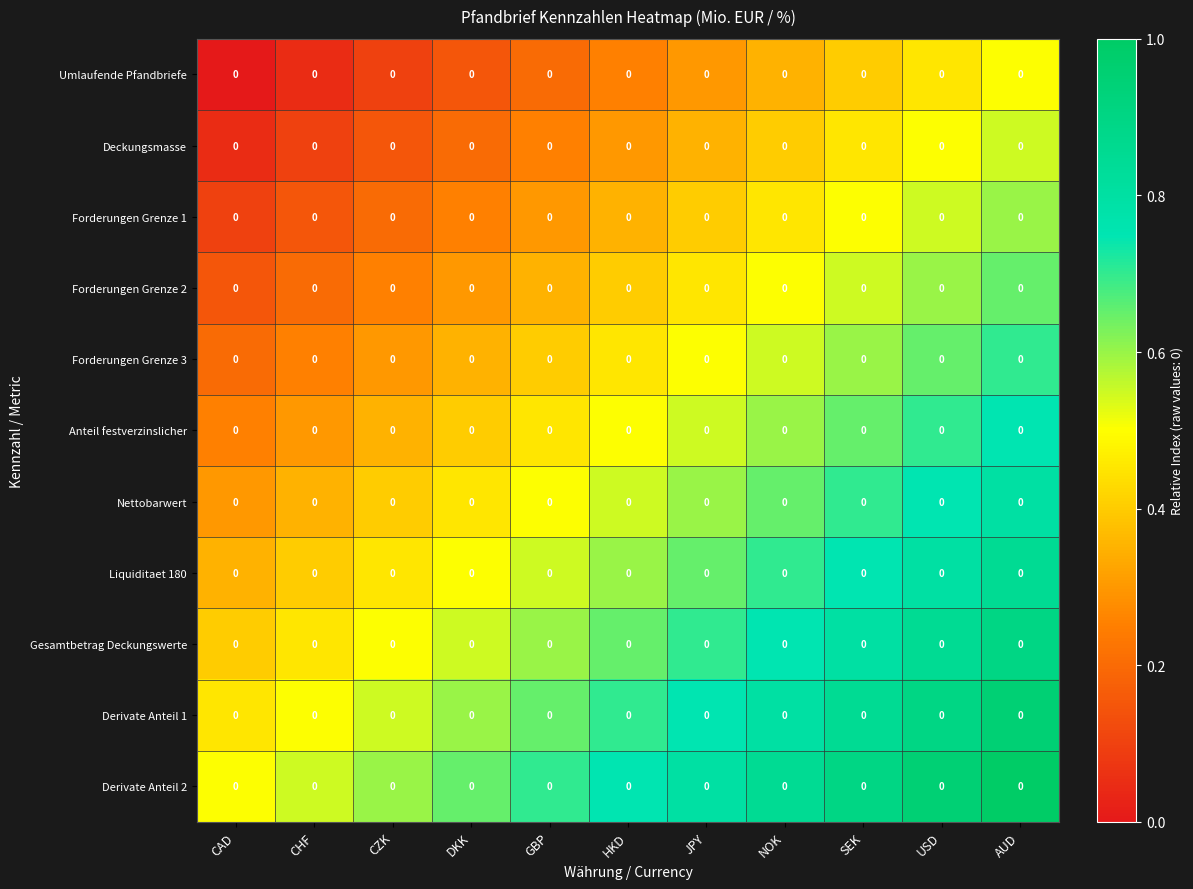

List the series in order of their peak value, lowest first.

Umlaufende Pfandbriefe, Deckungsmasse, Forderungen Grenze 1, Forderungen Grenze 2, Forderungen Grenze 3, Anteil festverzinslicher, Nettobarwert, Liquiditaet 180, Gesamtbetrag Deckungswerte, Derivate Anteil 1, Derivate Anteil 2